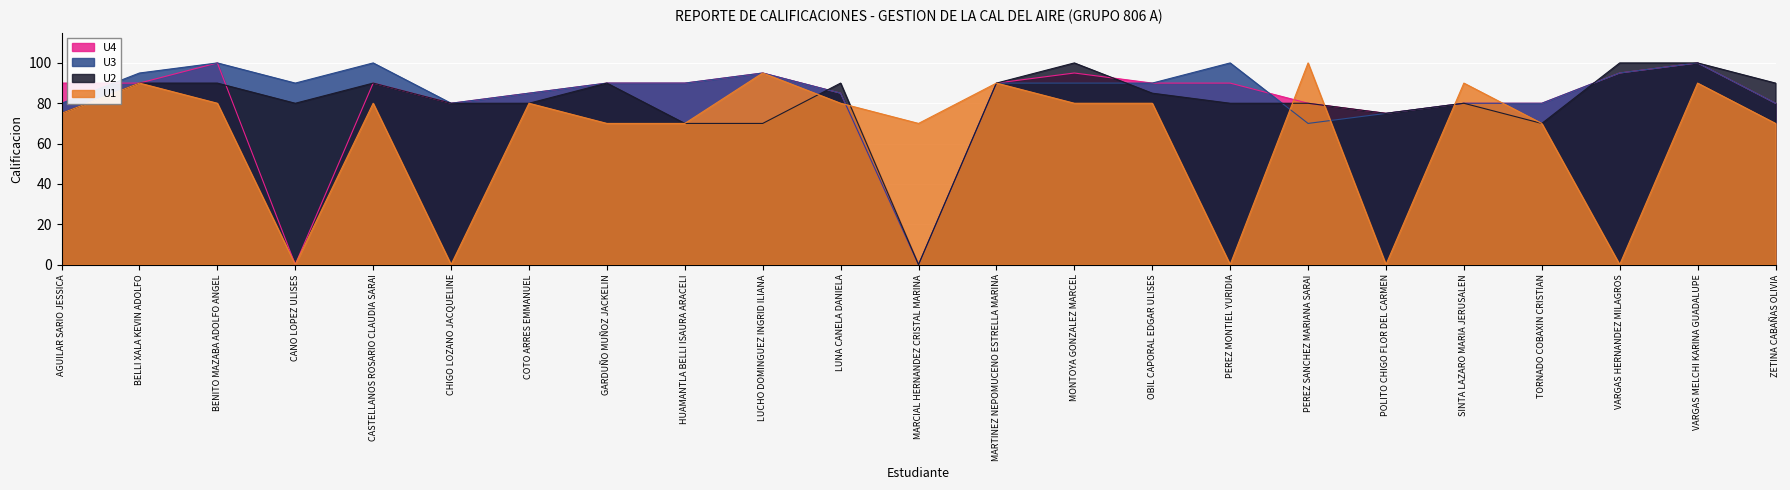

Reading left to right, what are all the values shown in this chart?

U1: 75	90	80	0	80	0	80	70	70	95	80	70	90	80	80	0	100	0	90	70	0	90	70
U2: 75	90	90	80	90	80	80	90	70	70	90	0	90	100	85	80	80	75	80	70	100	100	90
U3: 80	95	100	90	100	80	85	90	90	95	85	0	90	90	90	100	70	75	80	80	95	100	80
U4: 90	90	100	0	90	80	85	90	90	95	85	0	90	95	90	90	80	75	80	80	95	100	80